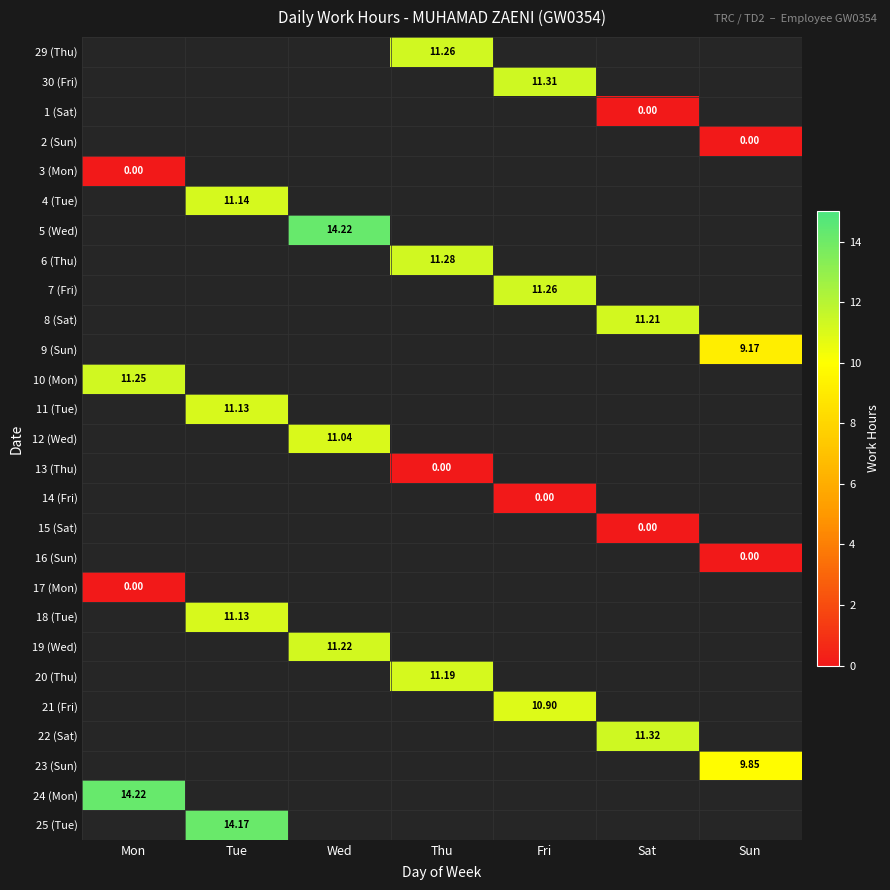

How many categories are shown in the chart?

7